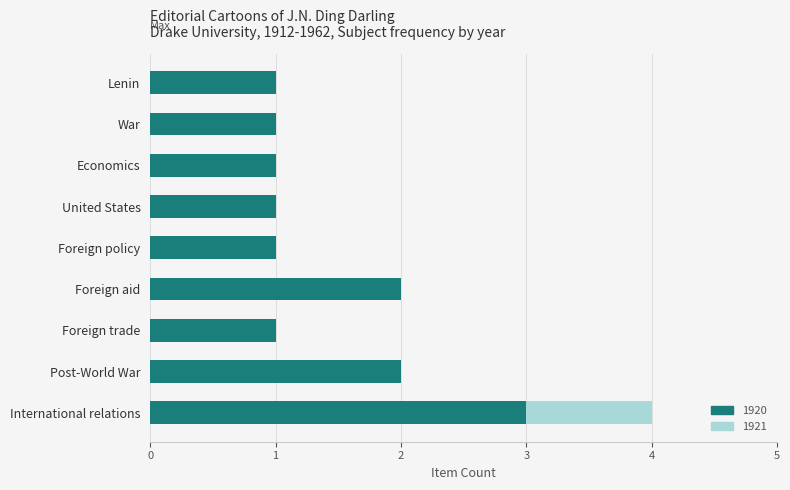

The value of 1920 at Economics is 1. True or false?

True